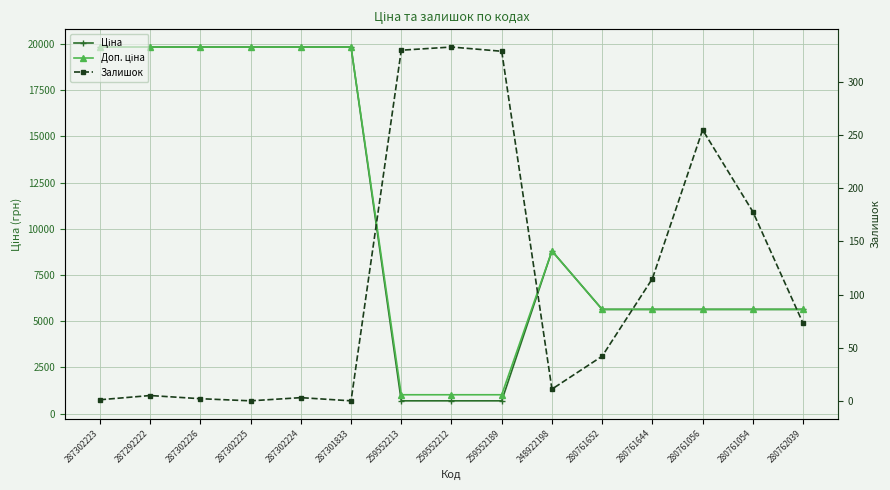

Reading left to right, transcribe all the data shown in this chart.

Ціна: 19831.1	19831.1	19831.1	19831.1	19831.1	19831.1	689.1	689.1	689.1	8797.6	5636.0	5636.0	5636.0	5636.0	5636.0
Доп. ціна: 19831.1	19831.1	19831.1	19831.1	19831.1	19831.1	1017.8	1017.8	1017.8	8797.6	5636.0	5636.0	5636.0	5636.0	5636.0
Залишок: 1.0	5.0	2.0	0.0	3.0	0.0	330.0	333.0	329.0	11.0	42.0	115.0	255.0	178.0	73.0